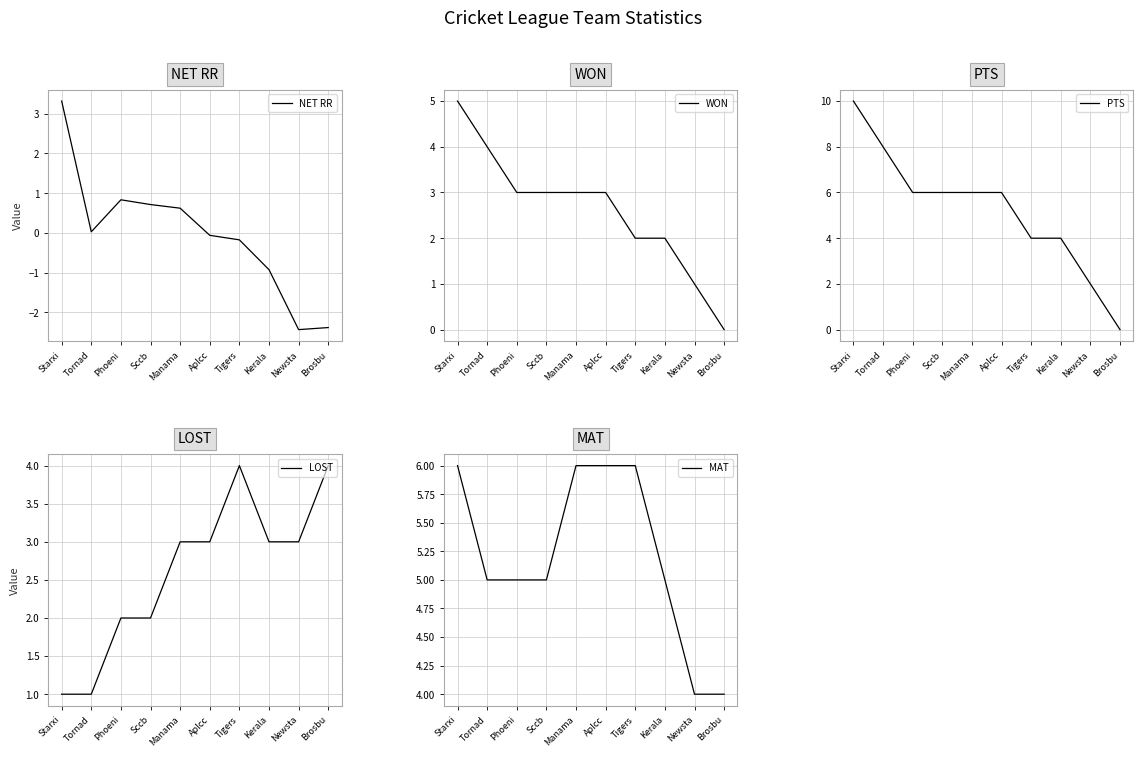

What is the difference between the highest and lowest values at Newsta?

6.4